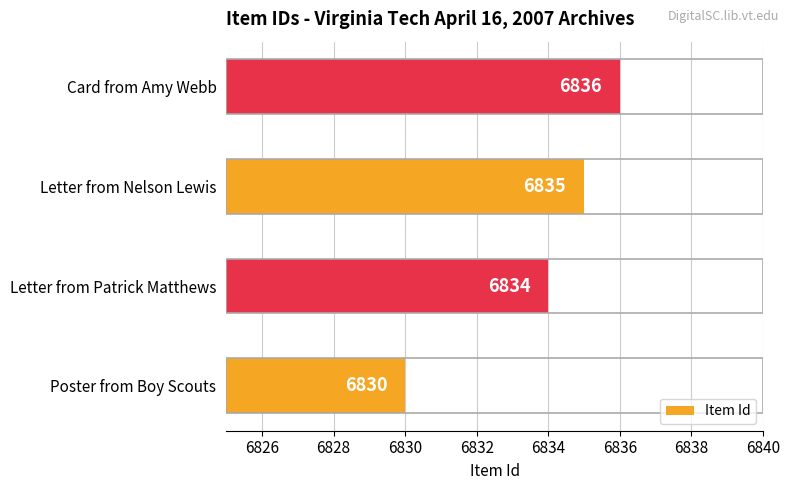

What is the sum of all values?

27335